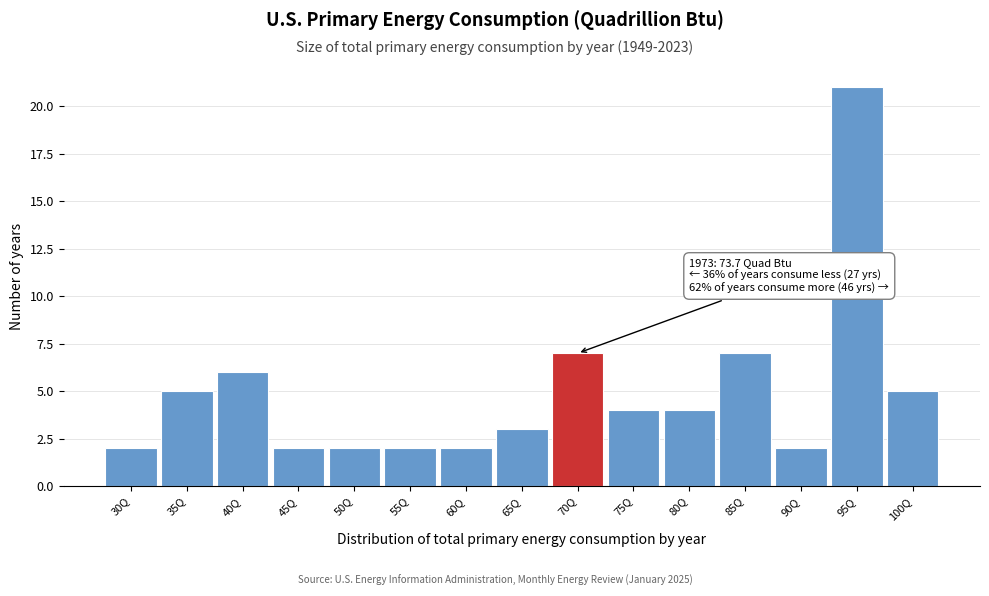

Reading left to right, list all the values displayed in this chart.

30Q=2	35Q=5	40Q=6	45Q=2	50Q=2	55Q=2	60Q=2	65Q=3	70Q=7	75Q=4	80Q=4	85Q=7	90Q=2	95Q=21	100Q=5